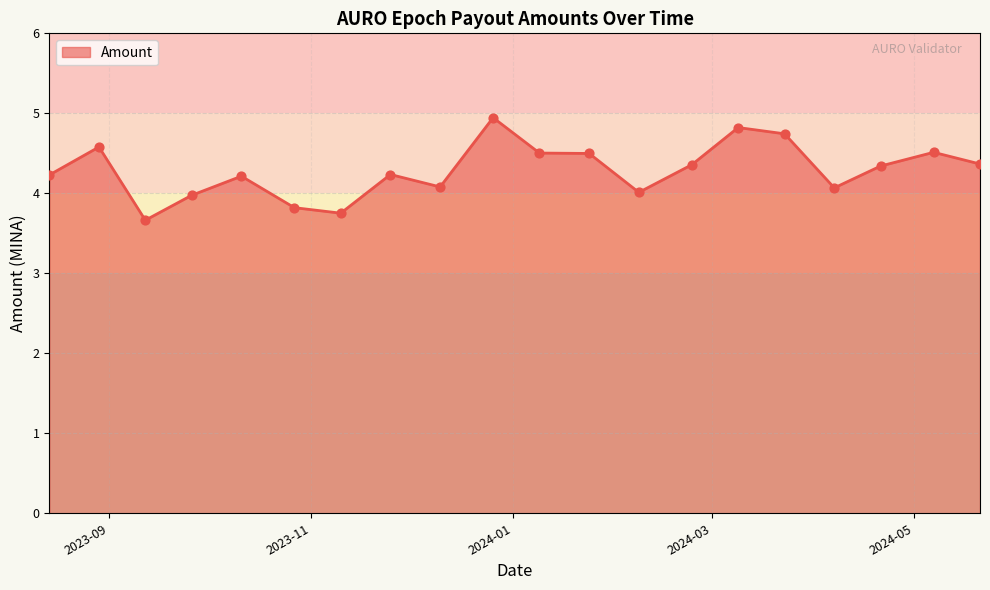

What is the maximum value shown in the chart?

4.9